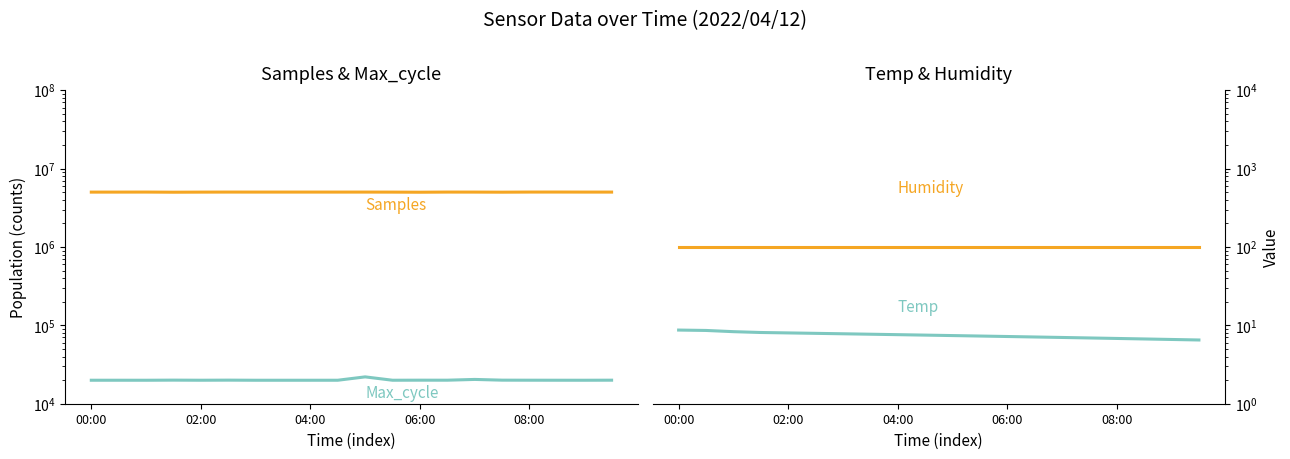

The value of Temp at 02:00 is 13.4. True or false?

False